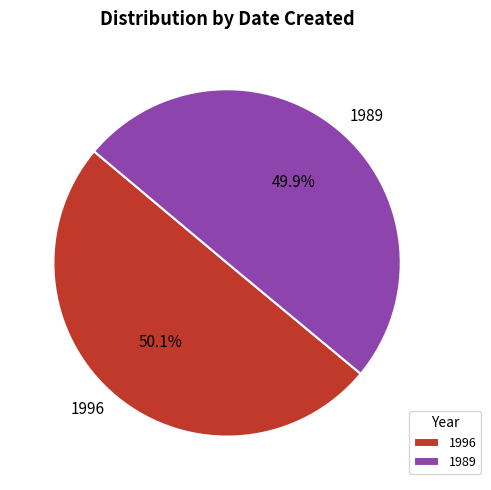

Approximately how many times larger is the value at 1989 compared to 1996?

1.0